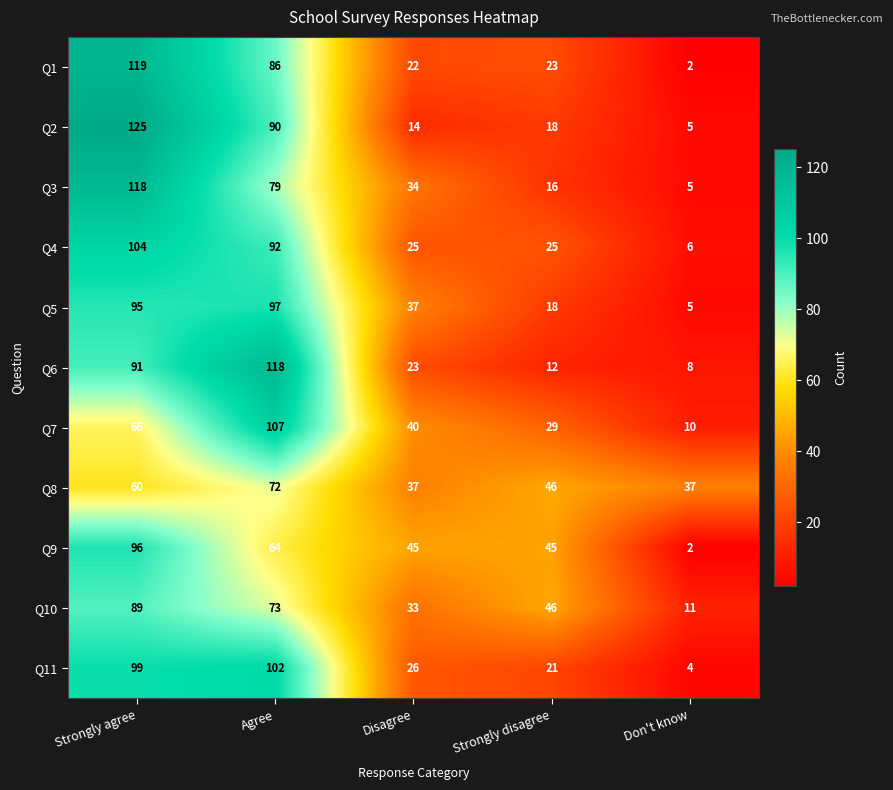

At which label does Q6 first exceed 23?

Strongly agree